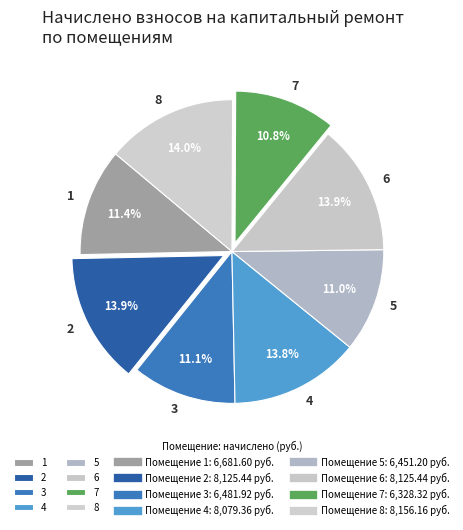

How many slices are in this pie chart?

8